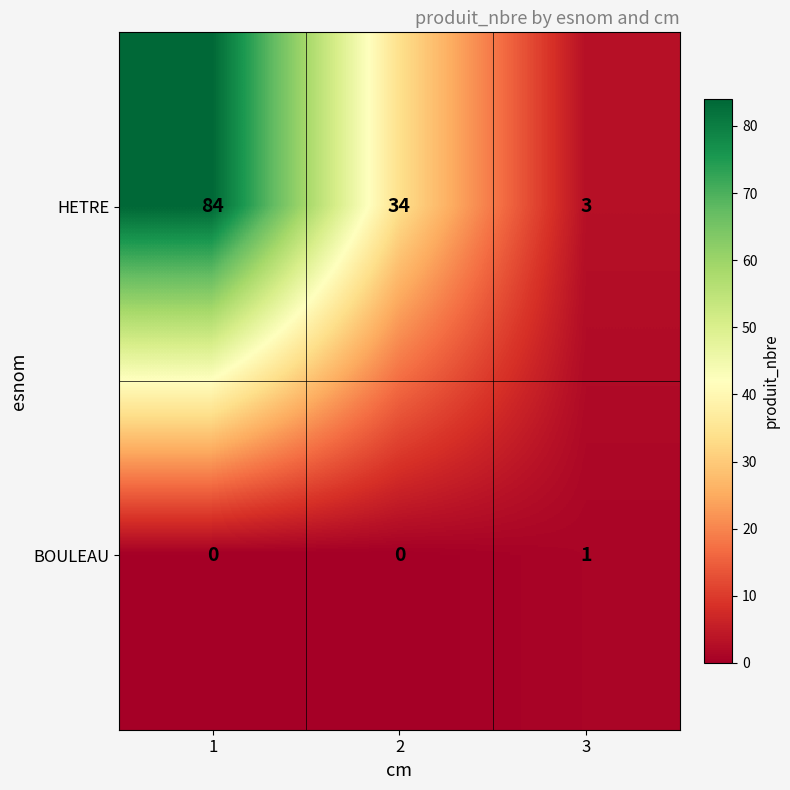

How many values in the HETRE series are below 34?

1